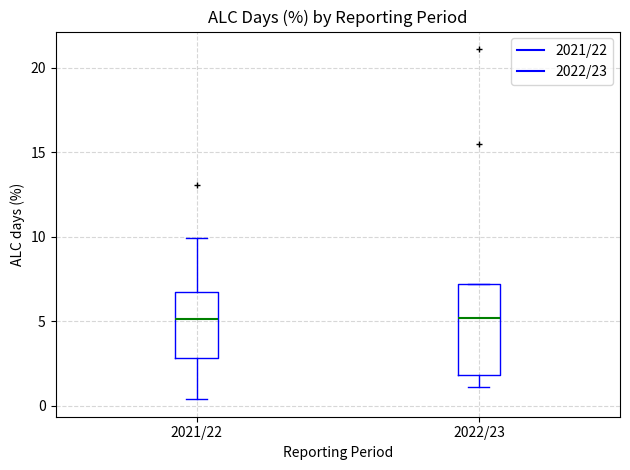

Reading left to right, read every box against the y-axis: the position of its median line, the range the box covers, and the ends of its whiskers. The values are not printed on the chart, so give them approximately, as read against the axis.

2021/22: median 5.0, box 3.0 to 7.0, whiskers 0.5 to 10.0
2022/23: median 5.0, box 2.0 to 7.0, whiskers 1.0 to 7.0